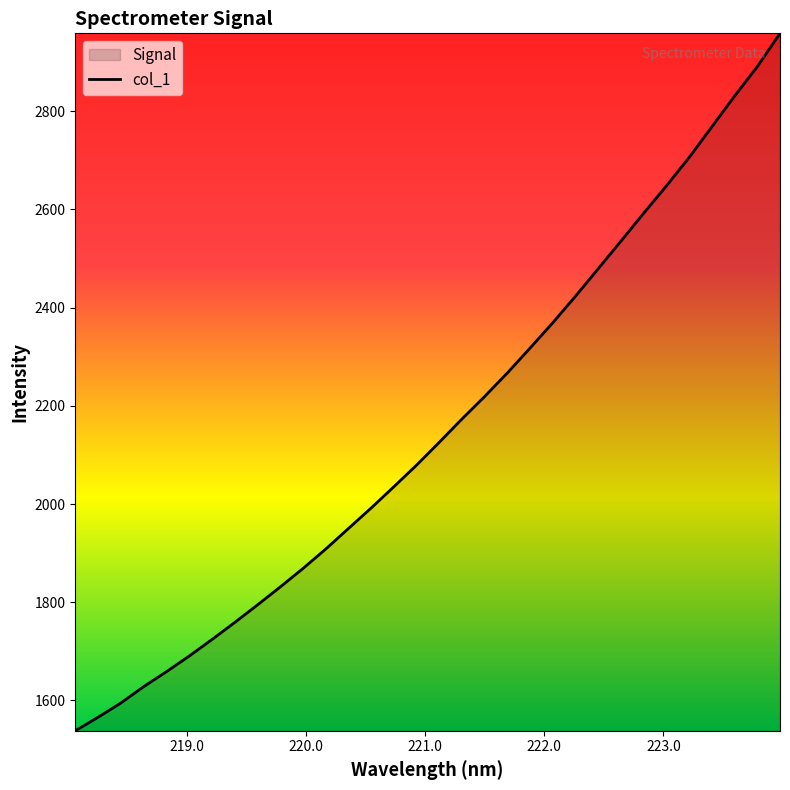

What is the smallest value displayed?

1538.1